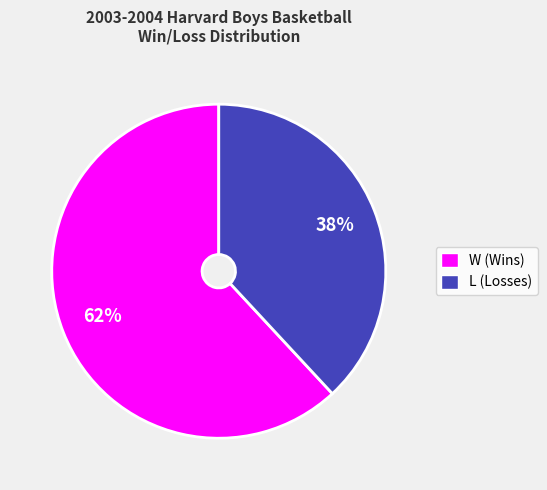

Between W and L, which is larger?

W